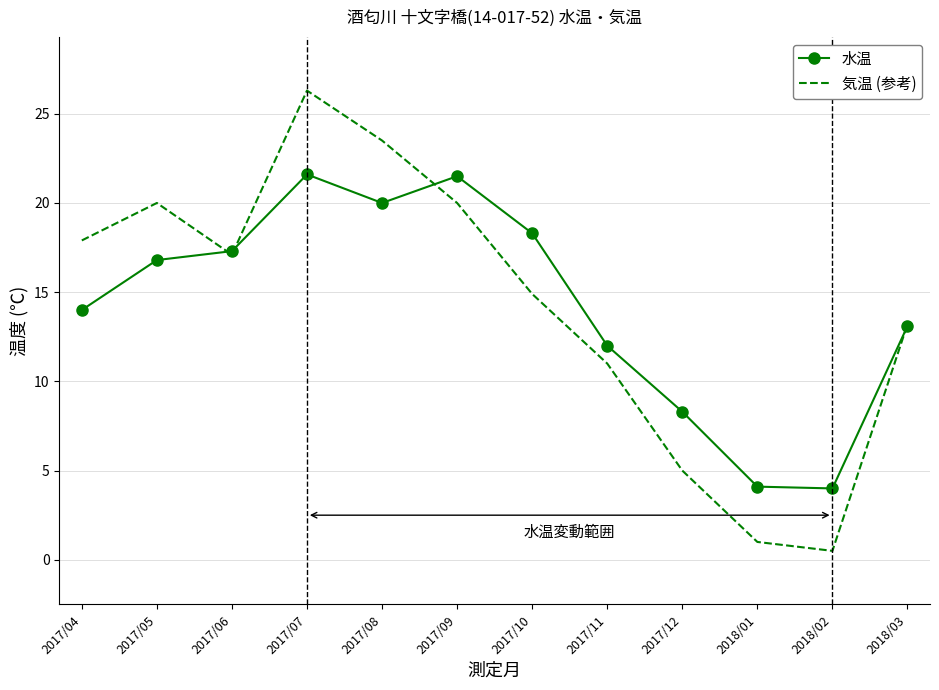

The value of 気温 (参考) at 2017/11 is 11.0. True or false?

True